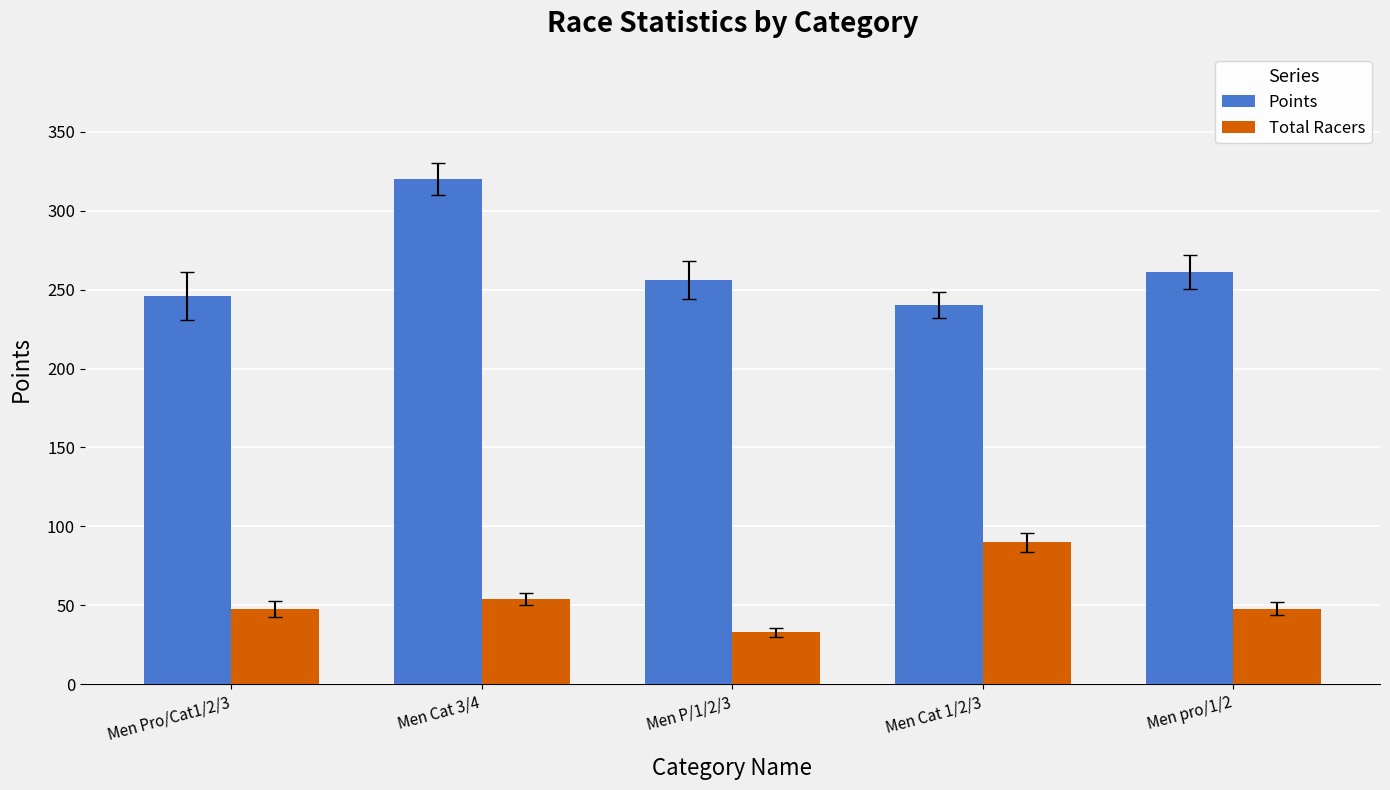

What is the label of the 4th bar from the left?

Men Cat 1/2/3